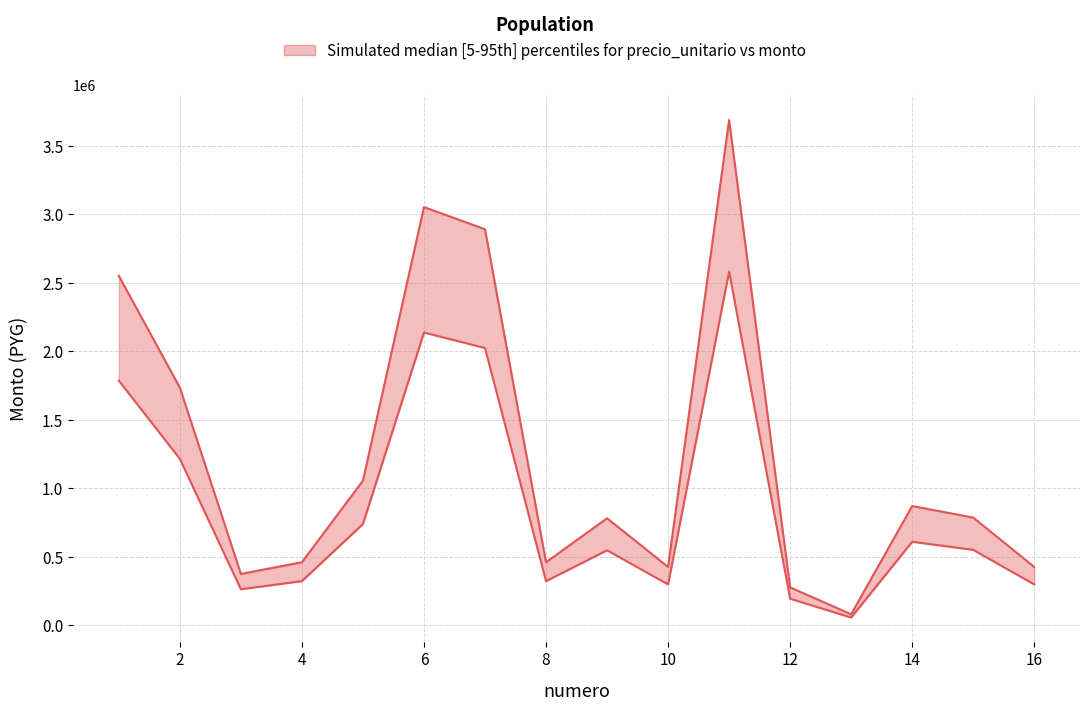

What is the sum of the precio_unitario values at 8 and 16?

884000.0